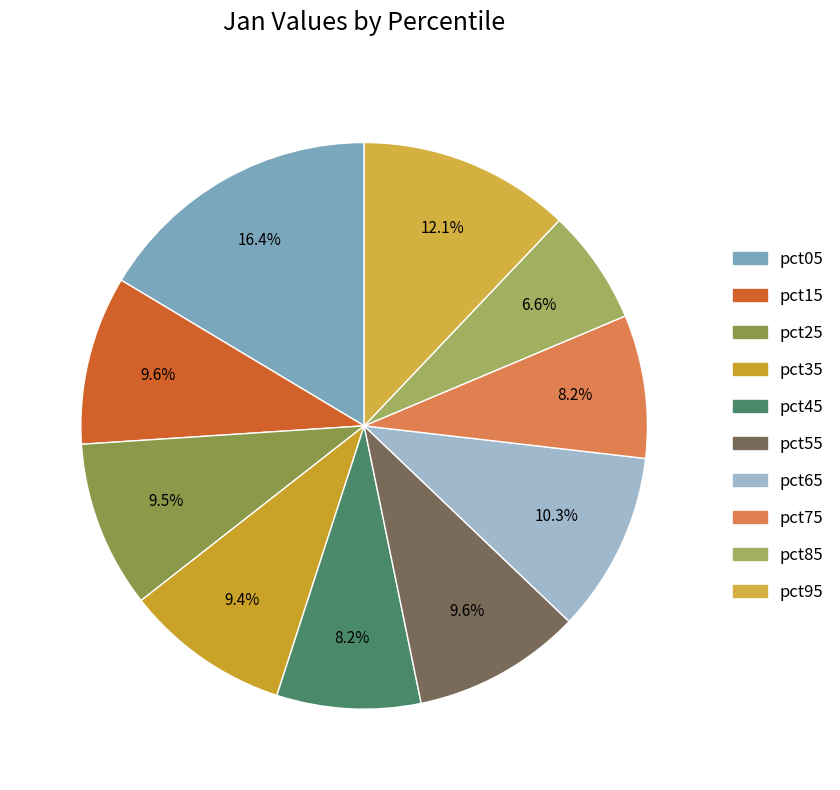

Between pct45 and pct05, which is larger?

pct05